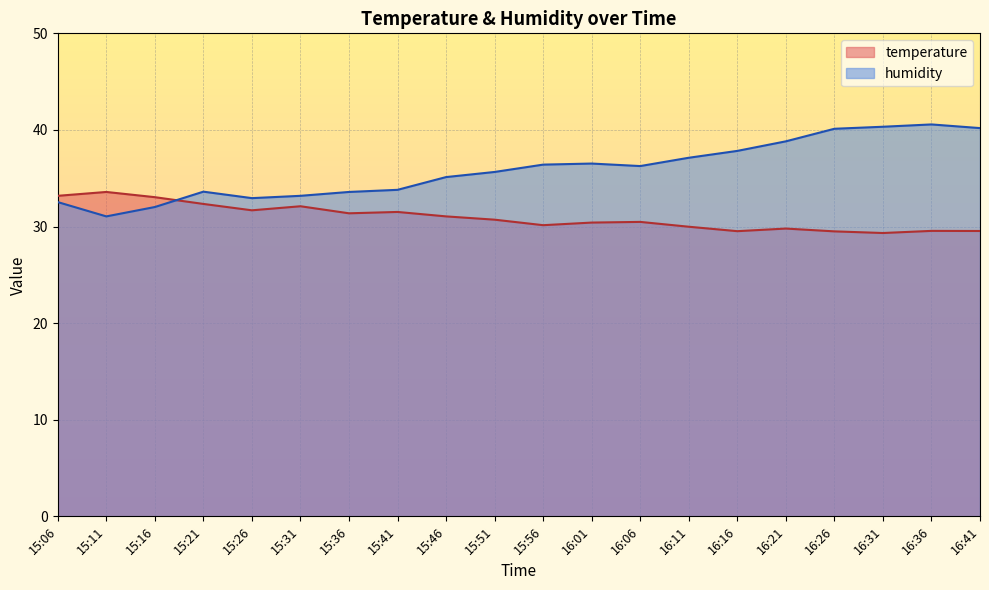

What is the sum of the temperature values at 15:16 and 16:01?

63.5